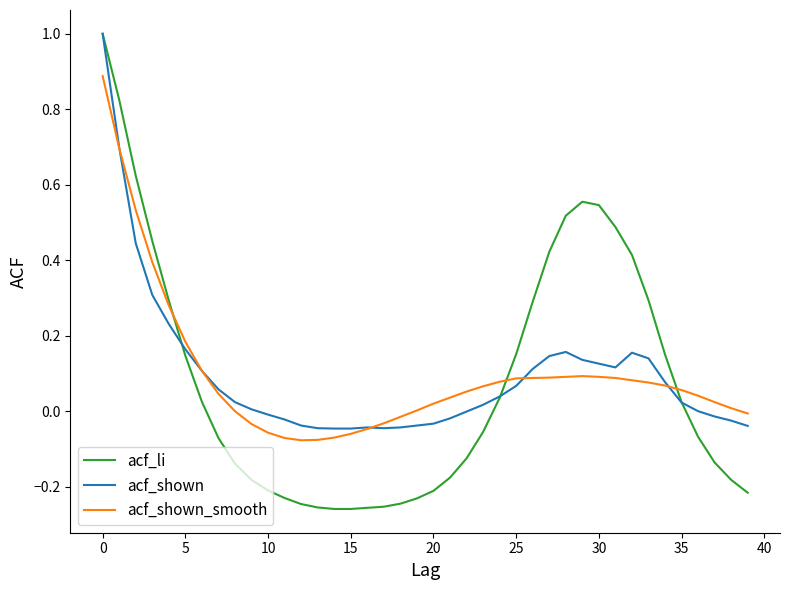

Which series has the largest range (max minus min)?

acf_li